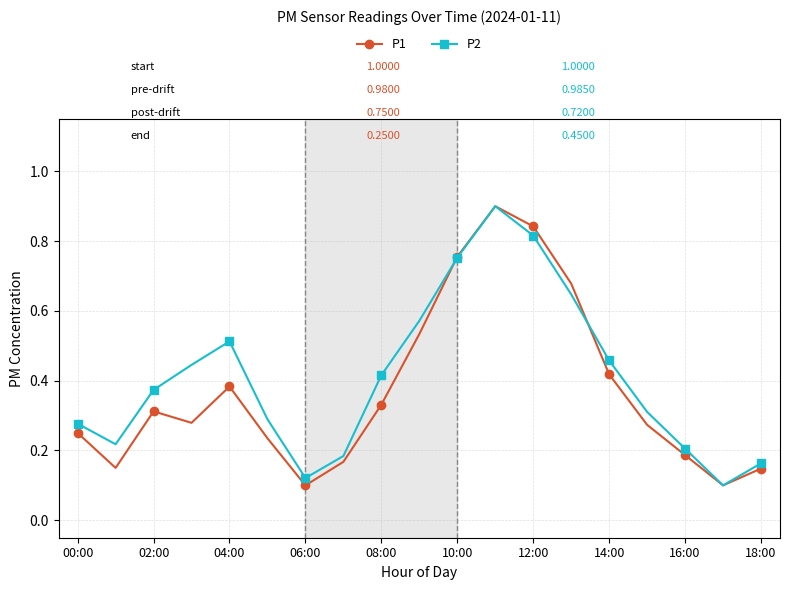

Count the P2 values in the range 0 to 1.

19